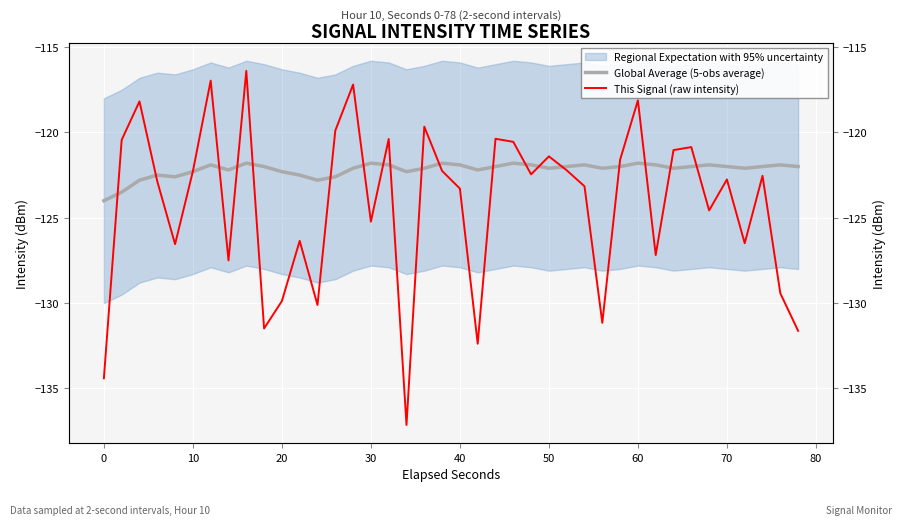

What is the total value across all series at 10?

-244.6